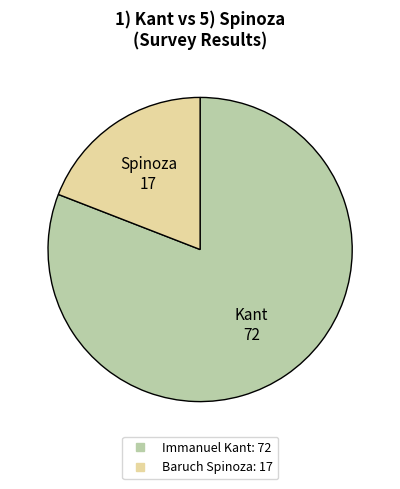

The Immanuel Kant slice represents 81% of the pie. True or false?

True